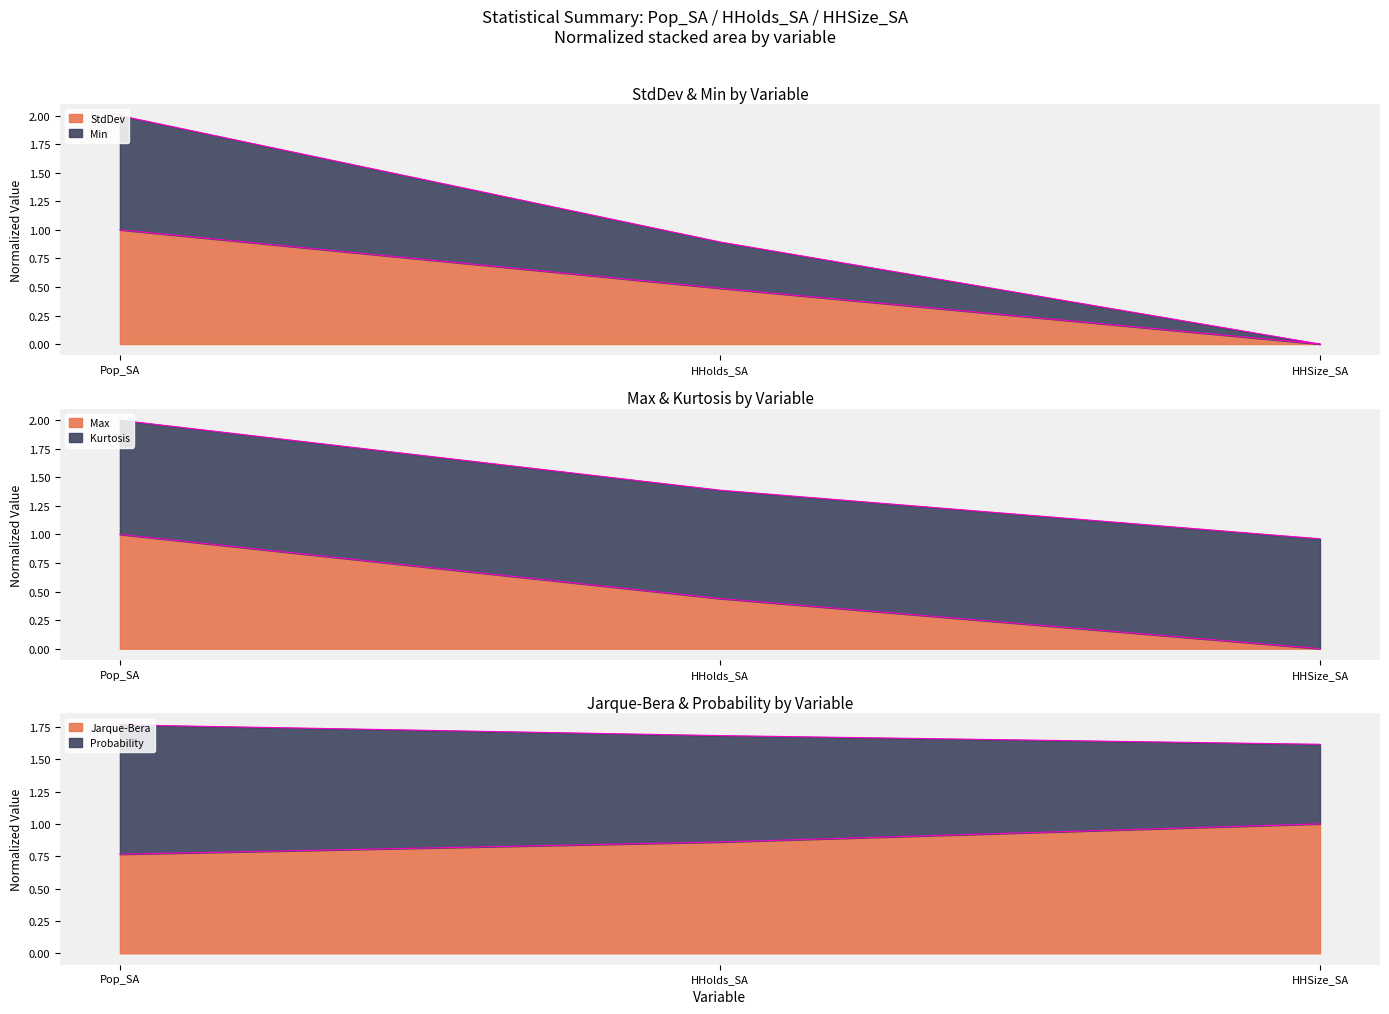

Which series has the largest total across all categories?

Min